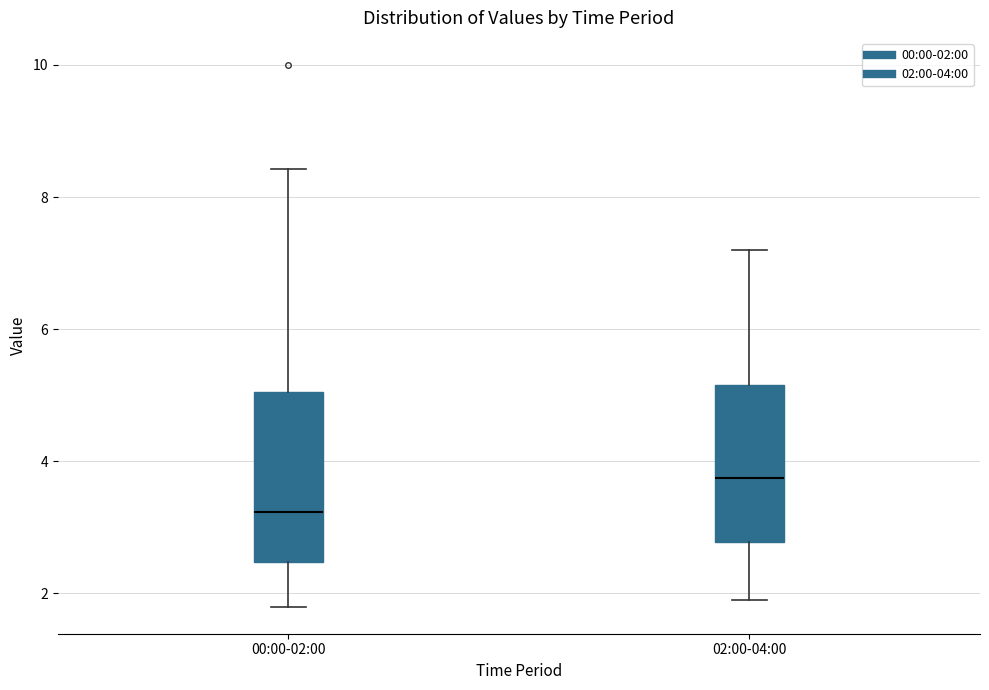

Where does the lower whisker of the box for 00:00-02:00 end on the y-axis? The values are not printed on the chart, so give them approximately, as read against the axis.

1.8